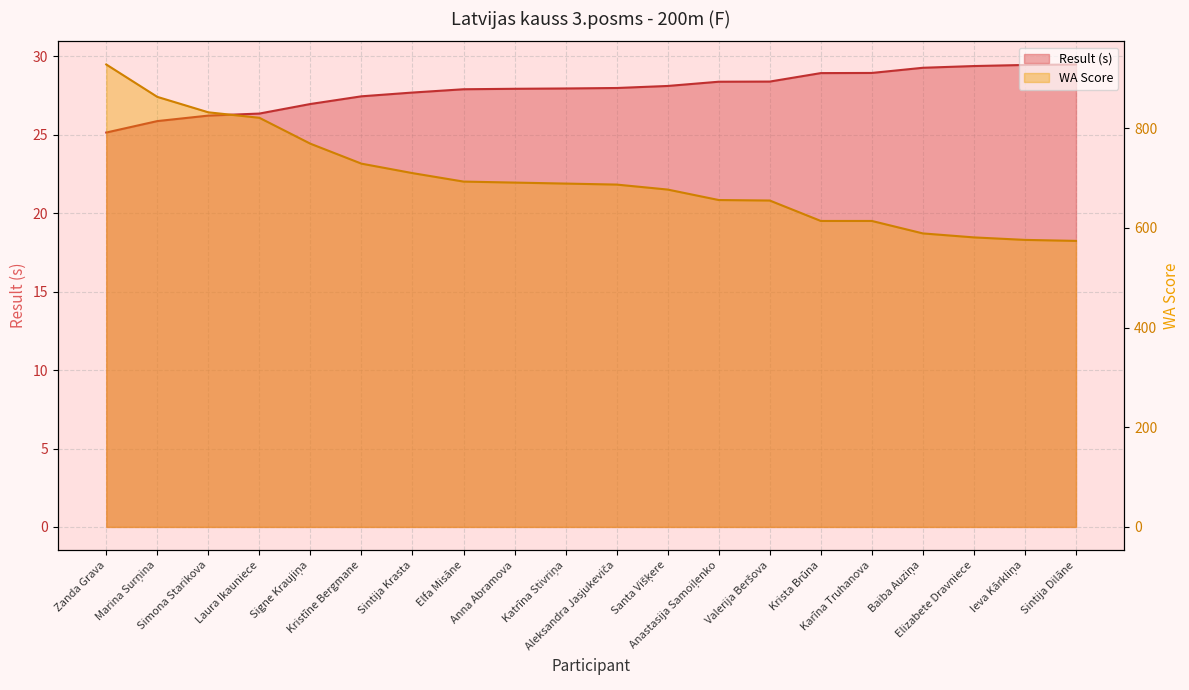

What is the difference between the second highest and minimum values in the WA series?

289.0